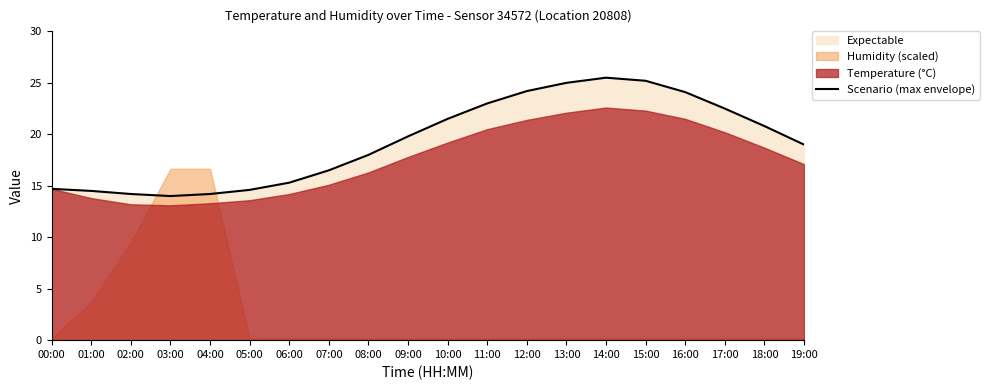

Reading right to left, extract all data points from this chart.

19:00=19.0	18:00=20.8	17:00=22.5	16:00=24.1	15:00=25.2	14:00=25.5	13:00=25.0	12:00=24.2	11:00=23.0	10:00=21.5	09:00=19.8	08:00=18.0	07:00=16.5	06:00=15.3	05:00=14.6	04:00=14.2	03:00=14.0	02:00=14.2	01:00=14.5	00:00=14.7